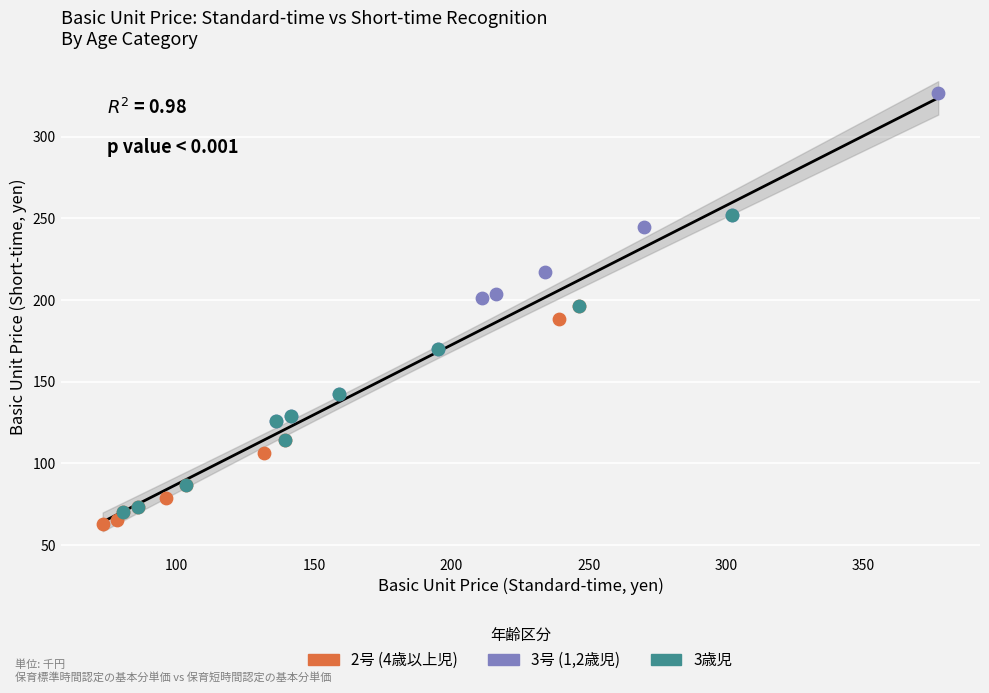

Which series has the largest Y range (max minus min)?

3号 (1,2歳児)